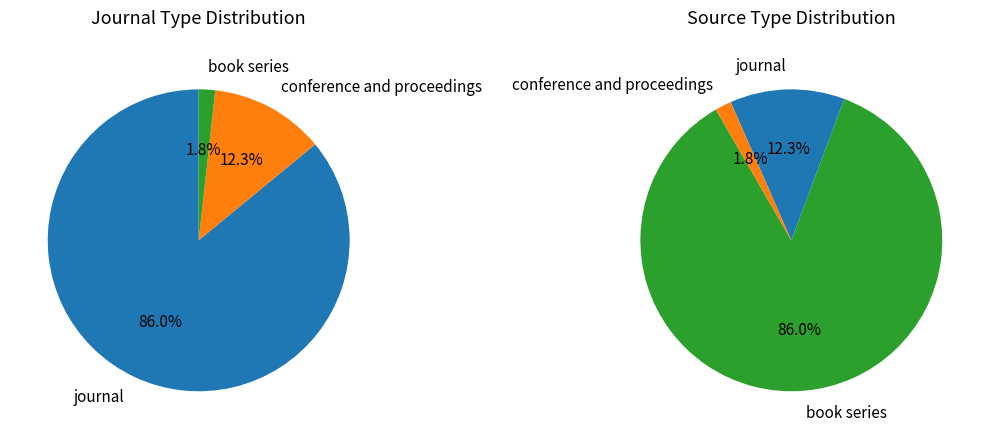

Rank the categories by value from lowest to highest.

book series, conference and proceedings, journal